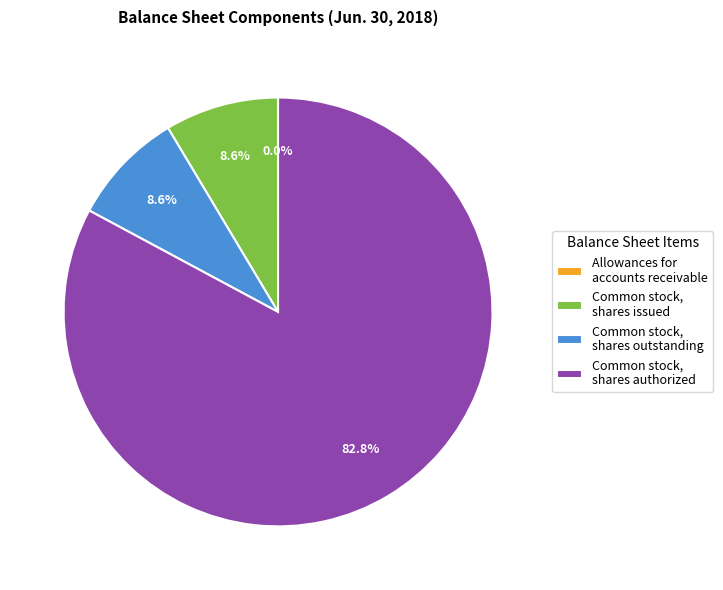

Which category accounts for the majority?

Common stock, shares authorized